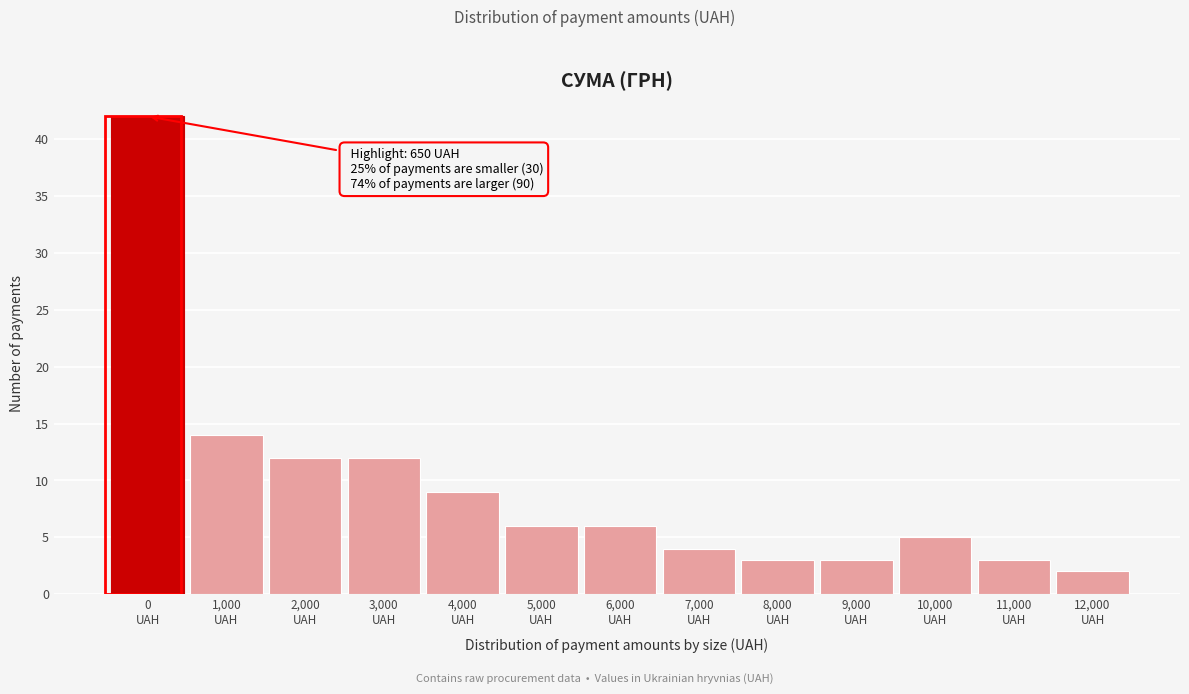

Reading left to right, transcribe all the data shown in this chart.

42	14	12	12	9	6	6	4	3	3	5	3	2